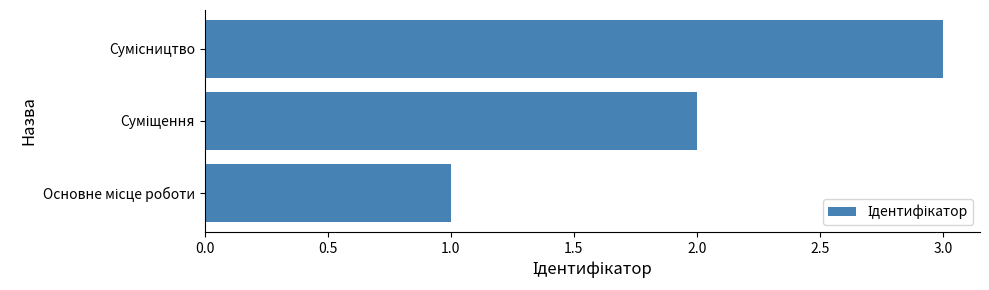

Are the bars grouped side by side (vs. stacked)?

No